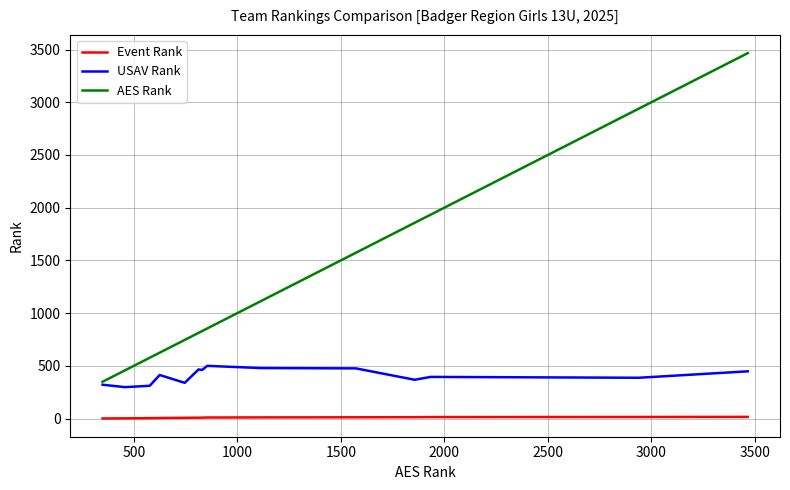

True or false: Event Rank and AES Rank intersect in this chart.

False